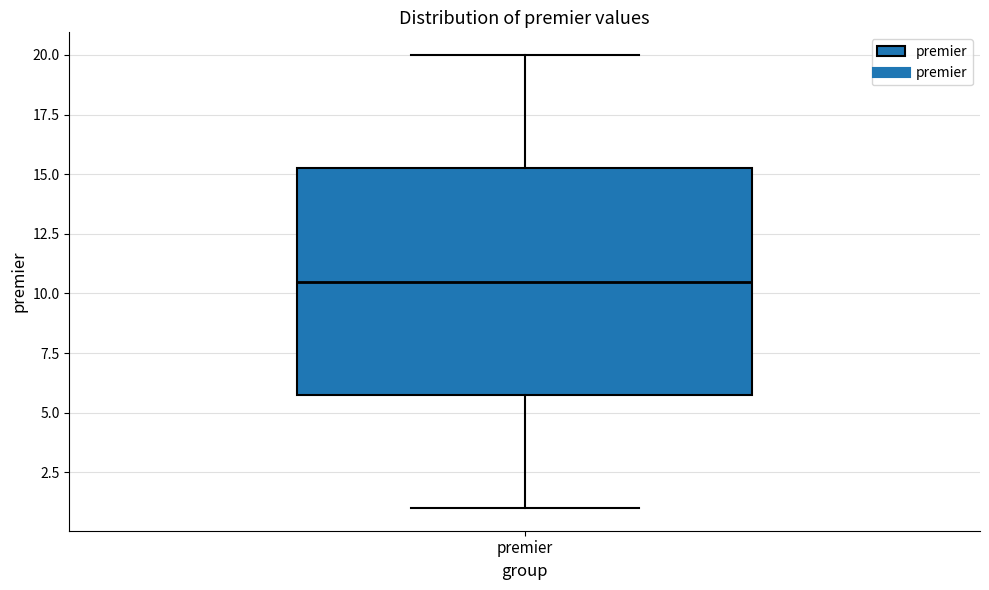

Read this box plot against the y-axis: the position of the median line, the range covered by the box, and the ends of both whiskers. The values are not printed on the chart, so give them approximately, as read against the axis.

median 10.5, box 6.0 to 15.5, whiskers 1.0 to 20.0